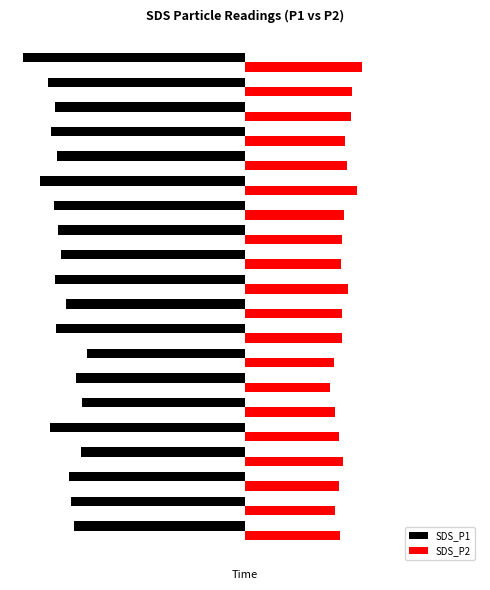

Where is SDS_P1 nearest to the value -29?

11